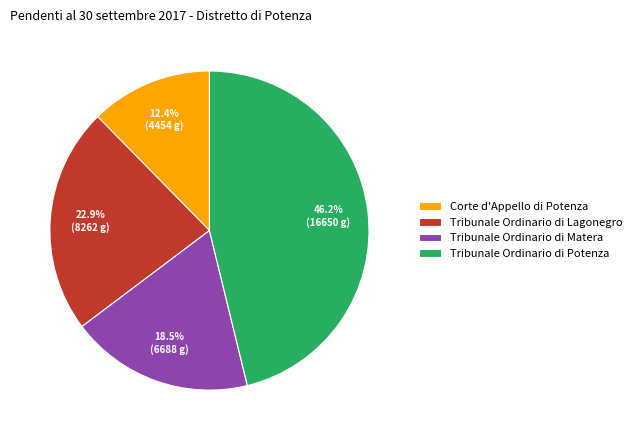

To the nearest percent, what is the average slice percentage?

25%